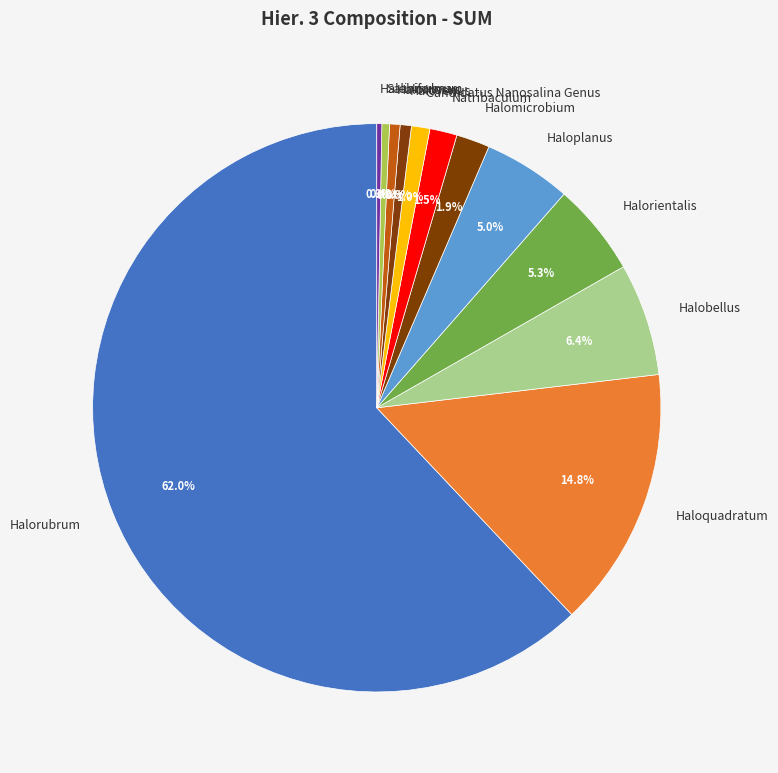

What is the majority slice?

Halorubrum